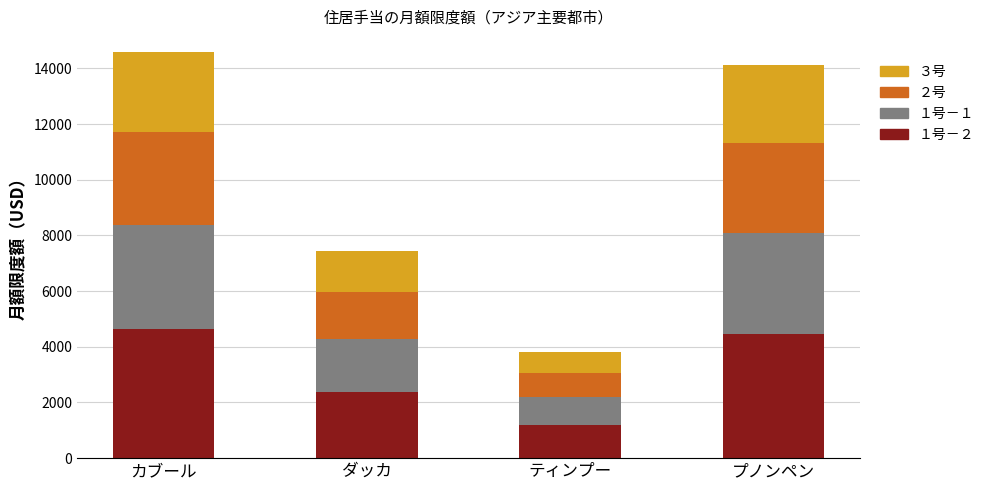

How many bars are there in total?

4